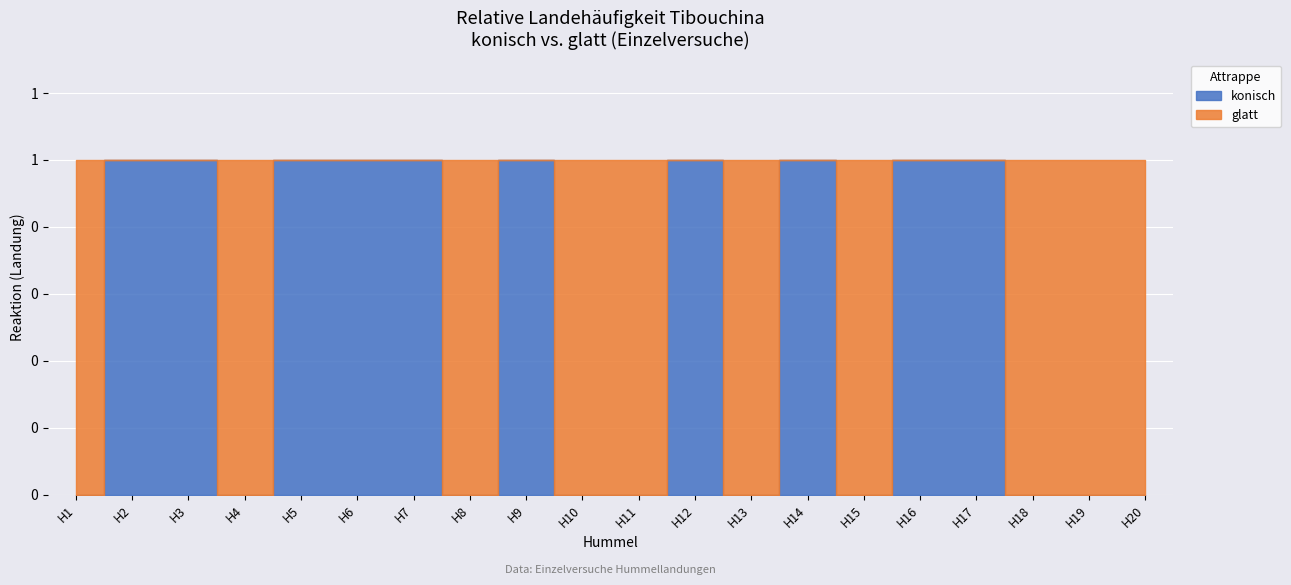

What is the total value across all series at H9?

1